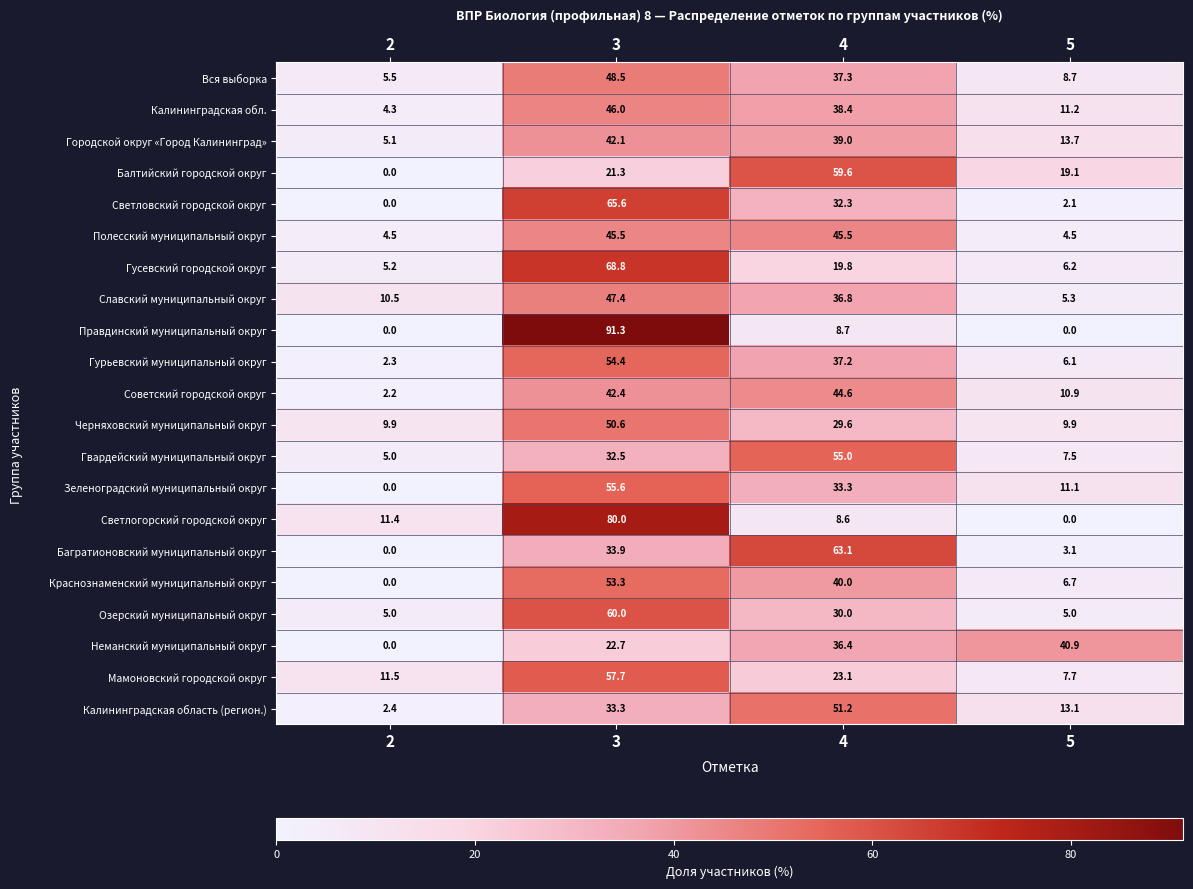

What is the difference between the maximum and minimum values in the Калининградская область (регион.) series?

48.8